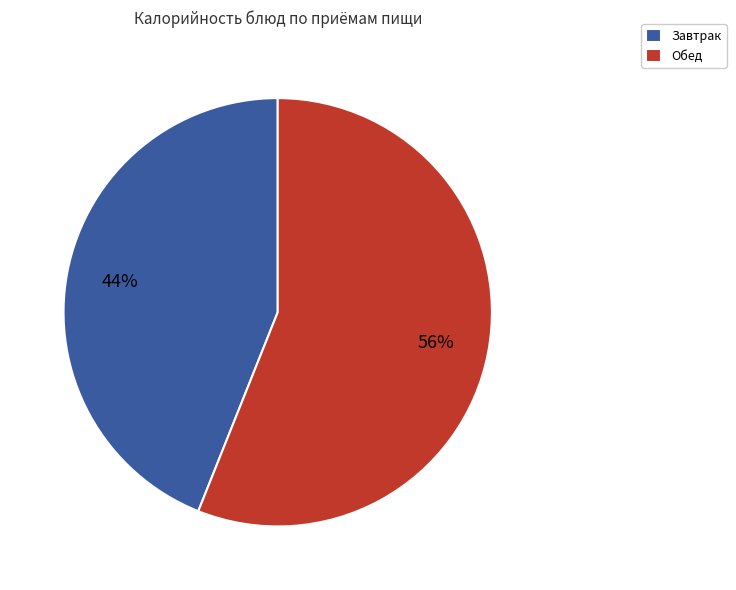

Do Завтрак and Обед together represent more than half of the pie?

Yes